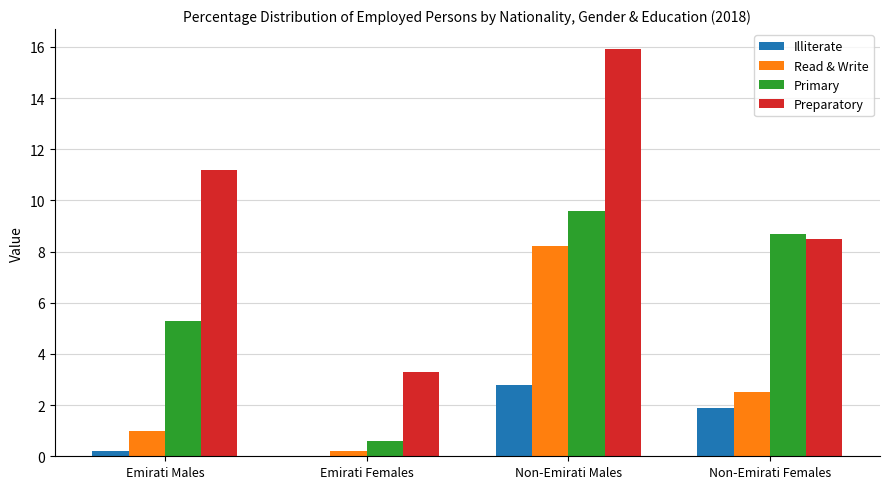

How many distinct data groups are displayed?

4